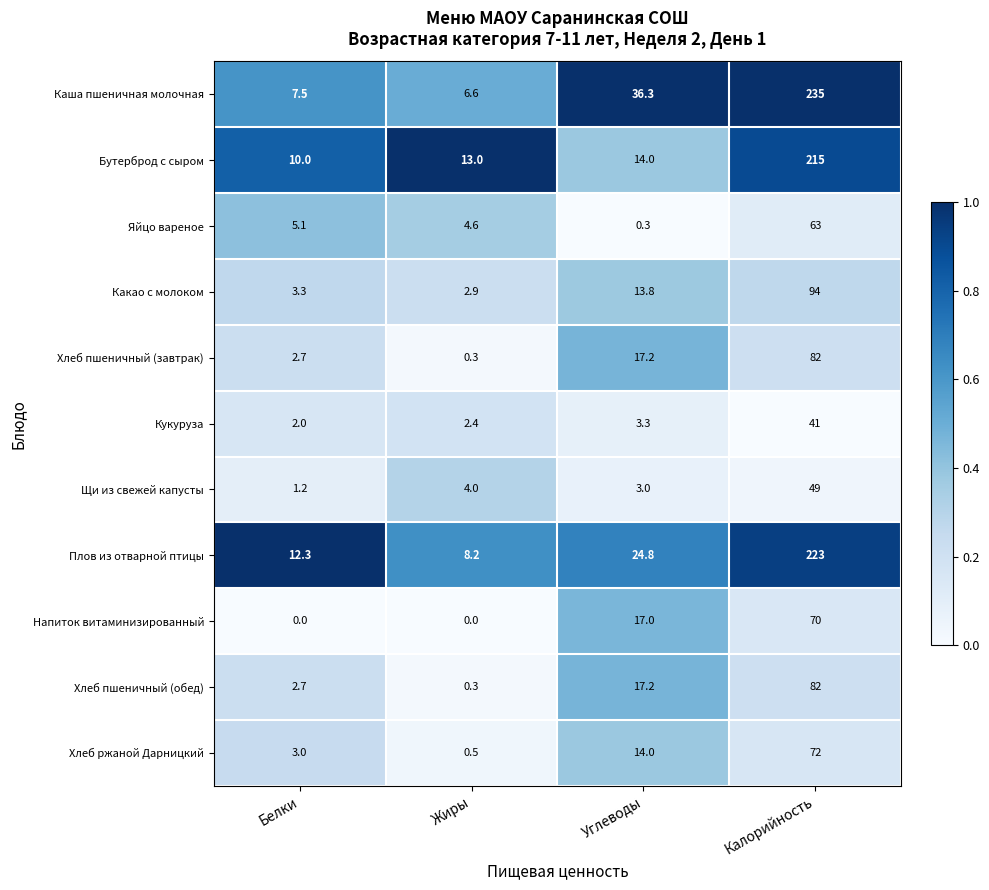

What is the difference between the Плов из отварной птицы values at Калорийность and Белки?

210.7